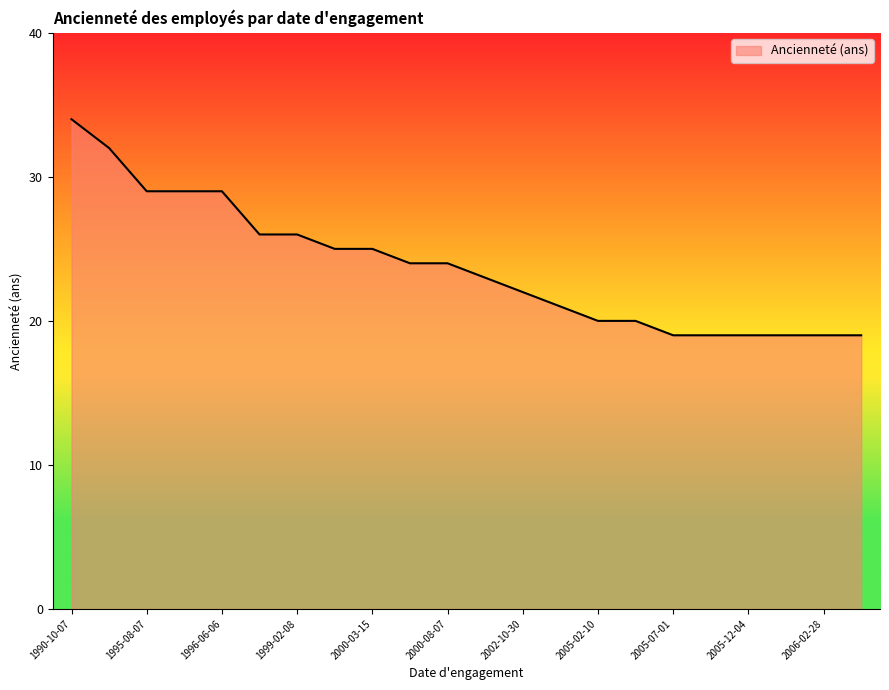

What is the maximum value shown in the chart?

34